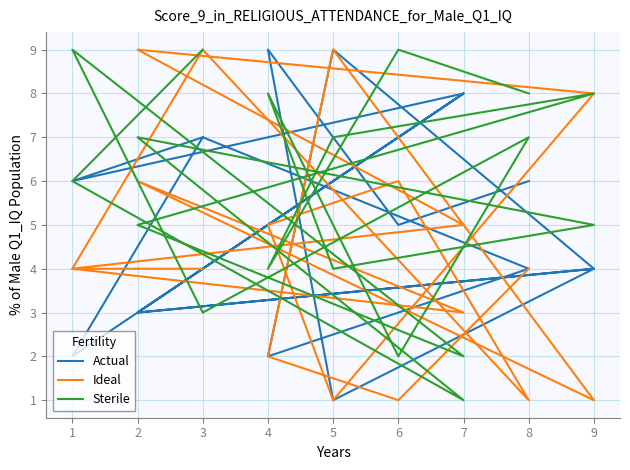

What is the average value of the Actual series?

5